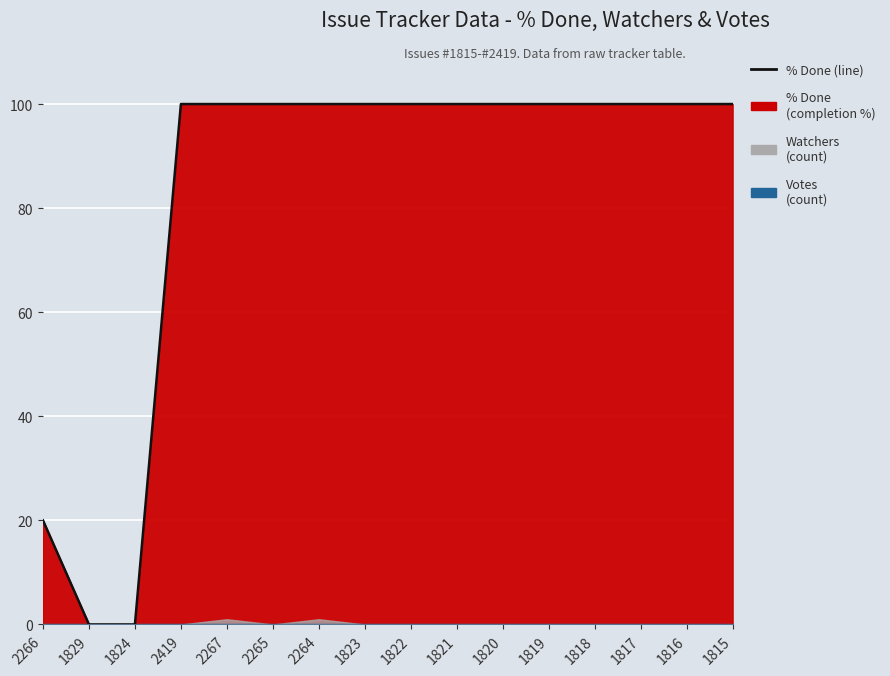

True or false: the data shows 100 at 1820.

True